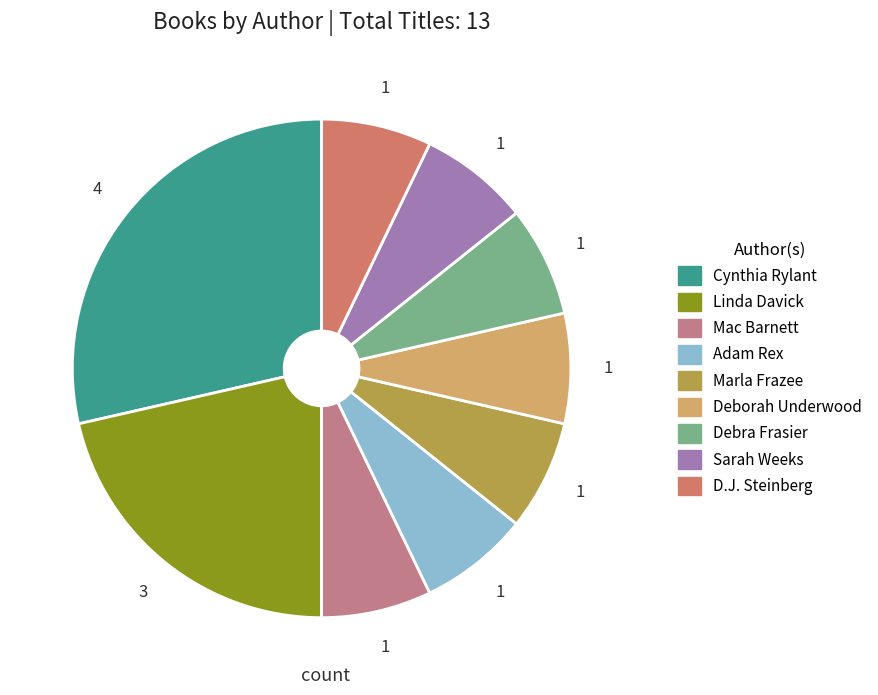

How many slices are in this pie chart?

9